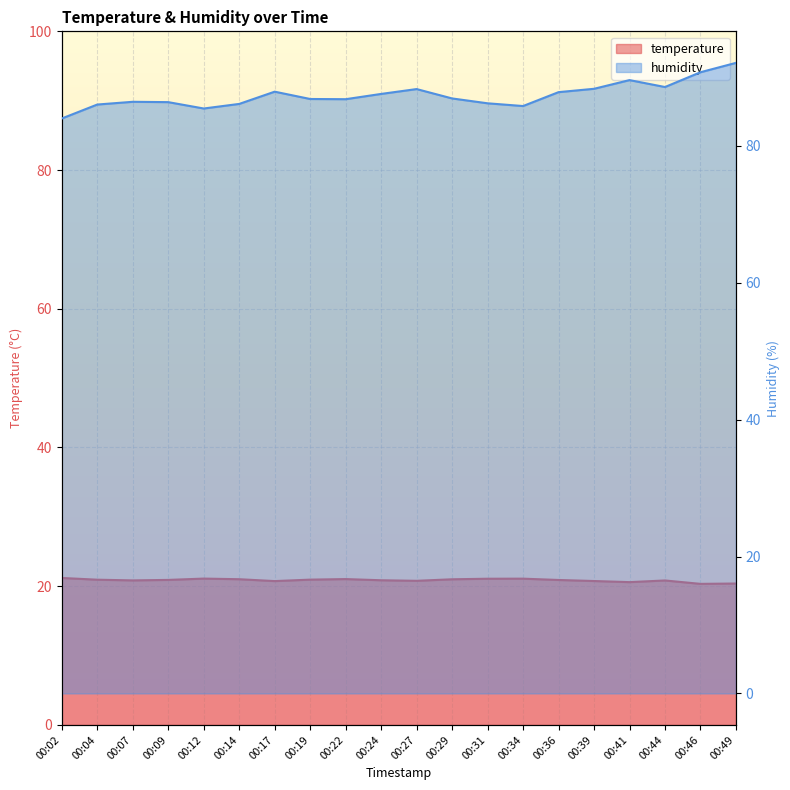

How many interior local valleys does the temperature series have?

5